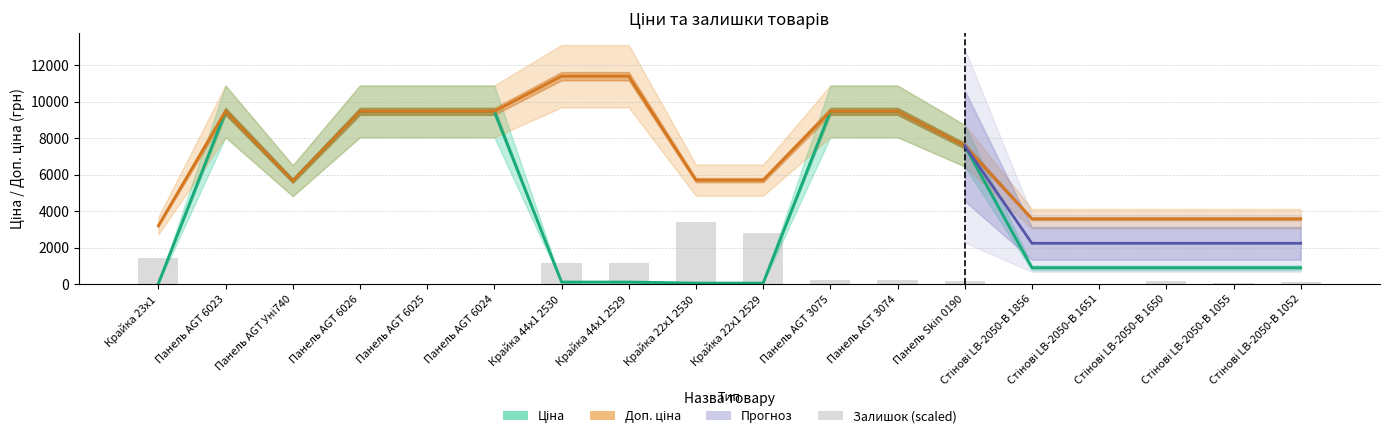

Is it true that Залишок equals 1458.3 at Крайка 23x1?

True